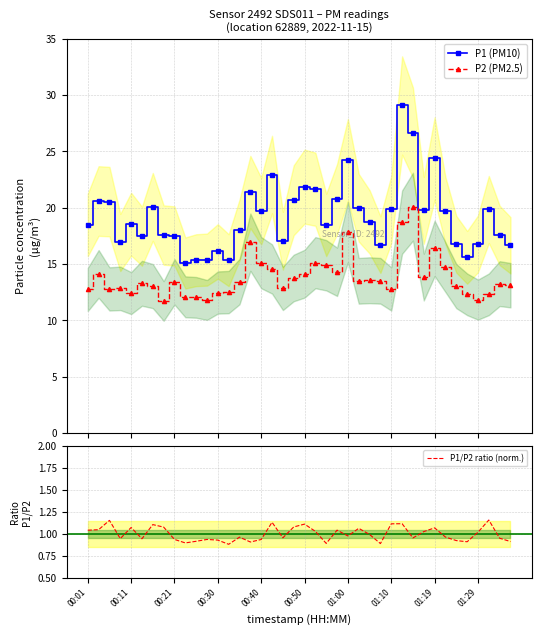

Does the chart have visible grid lines?

Yes